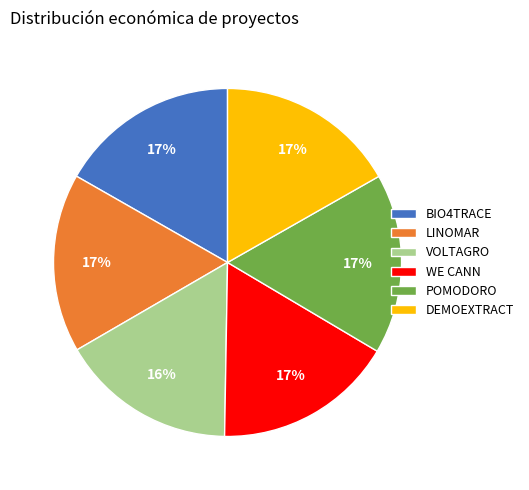

To the nearest percent, what is the average slice percentage?

17%